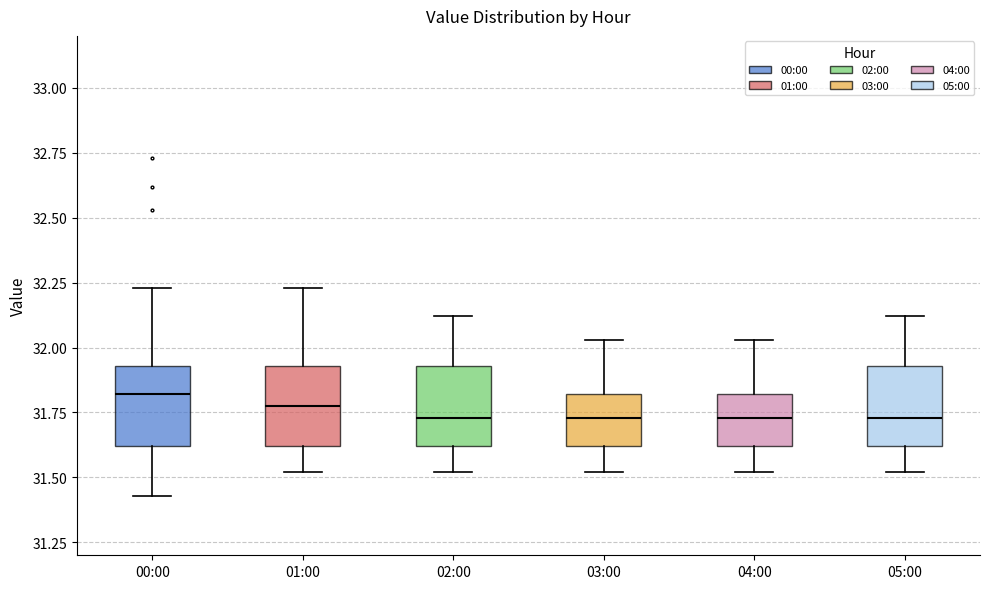

Where is the lower edge of the box for 04:00 on the y-axis? The values are not printed on the chart, so give them approximately, as read against the axis.

31.60